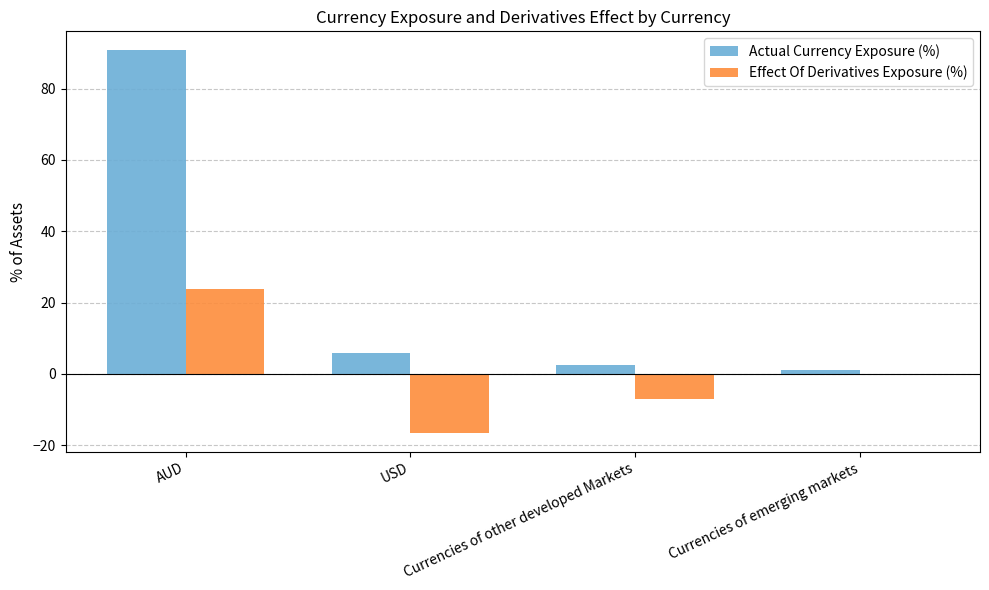

The Effect Of Derivatives Exposure (%) series shows -11.7 at Currencies of other developed Markets. True or false?

False